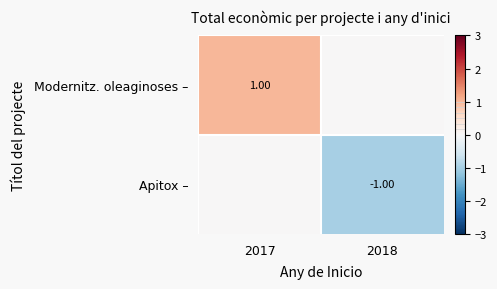

What is the minimum value for Apitox –?

-1